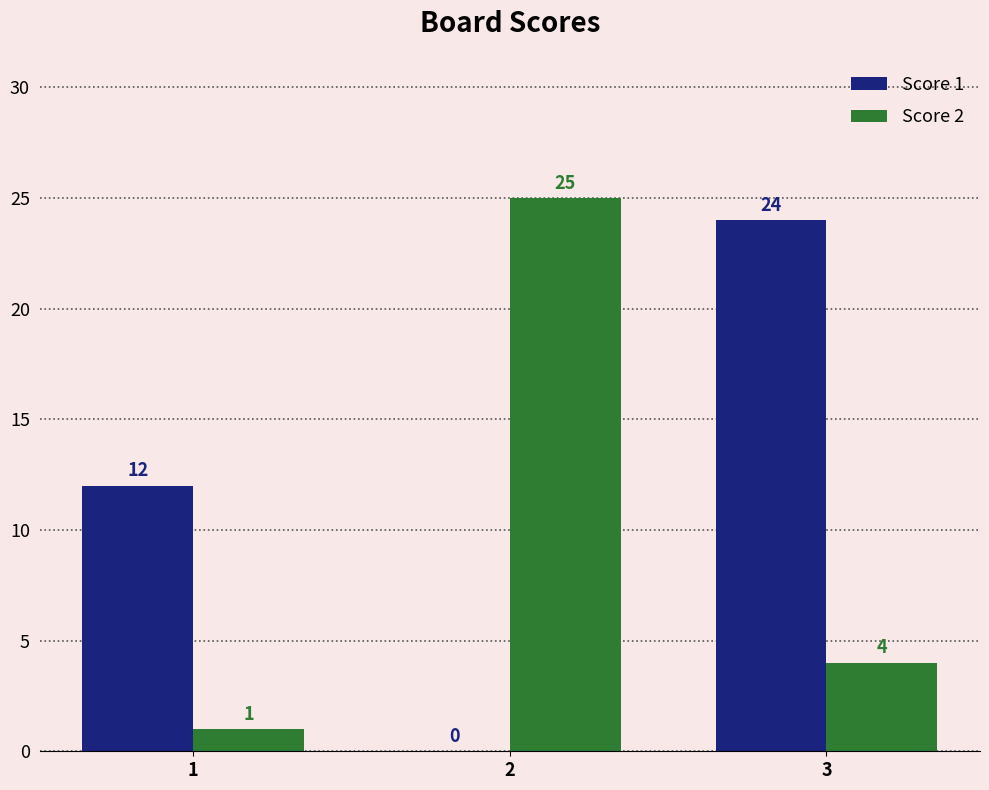

True or false: Score 2 has a value of 37 at 2.

False